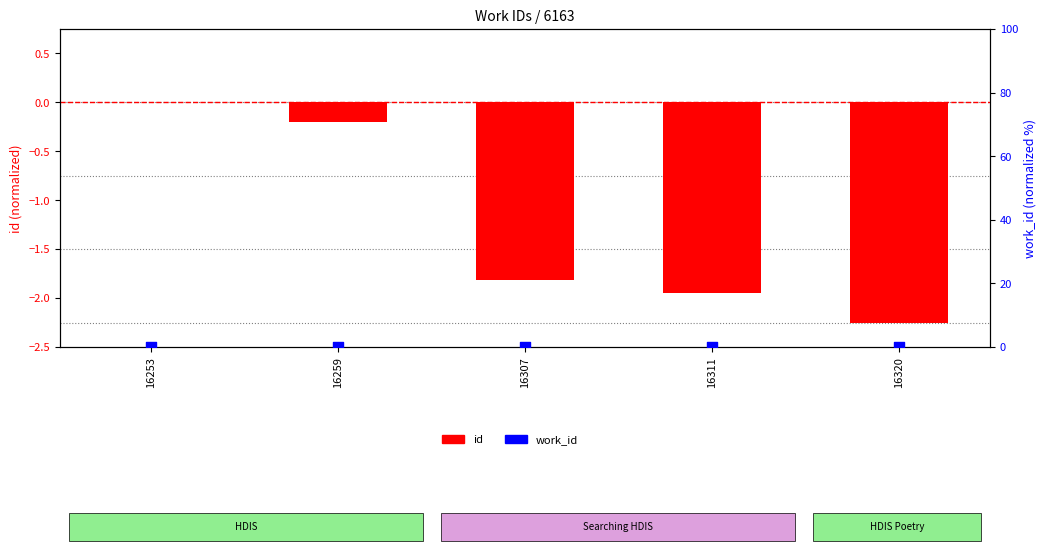

What are all the series names shown in the legend?

id, work_id